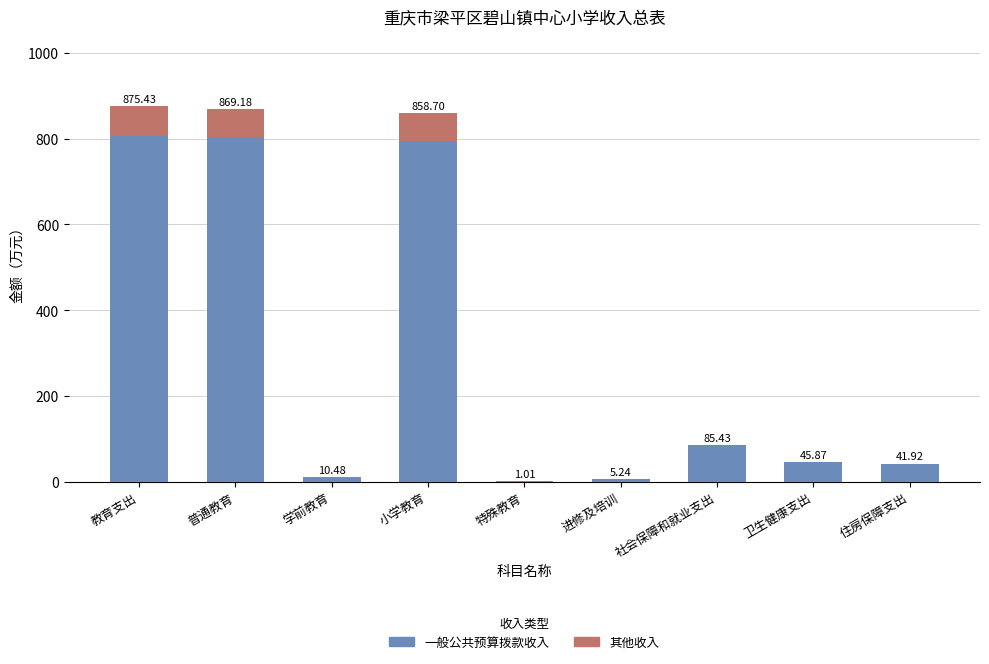

Are the bars horizontal?

No